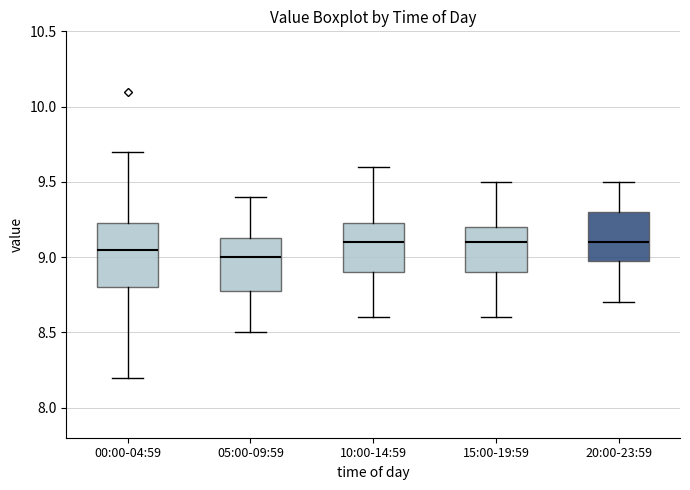

Reading left to right, transcribe this box plot: for each box, give where its median line is, the range the box spans, and where its two whiskers end, as read against the y-axis. The values are not printed on the chart, so give them approximately, as read against the axis.

00:00-04:59: median 9.05, box 8.80 to 9.25, whiskers 8.20 to 9.70
05:00-09:59: median 9.00, box 8.80 to 9.15, whiskers 8.50 to 9.40
10:00-14:59: median 9.10, box 8.90 to 9.25, whiskers 8.60 to 9.60
15:00-19:59: median 9.10, box 8.90 to 9.20, whiskers 8.60 to 9.50
20:00-23:59: median 9.10, box 9.00 to 9.30, whiskers 8.70 to 9.50